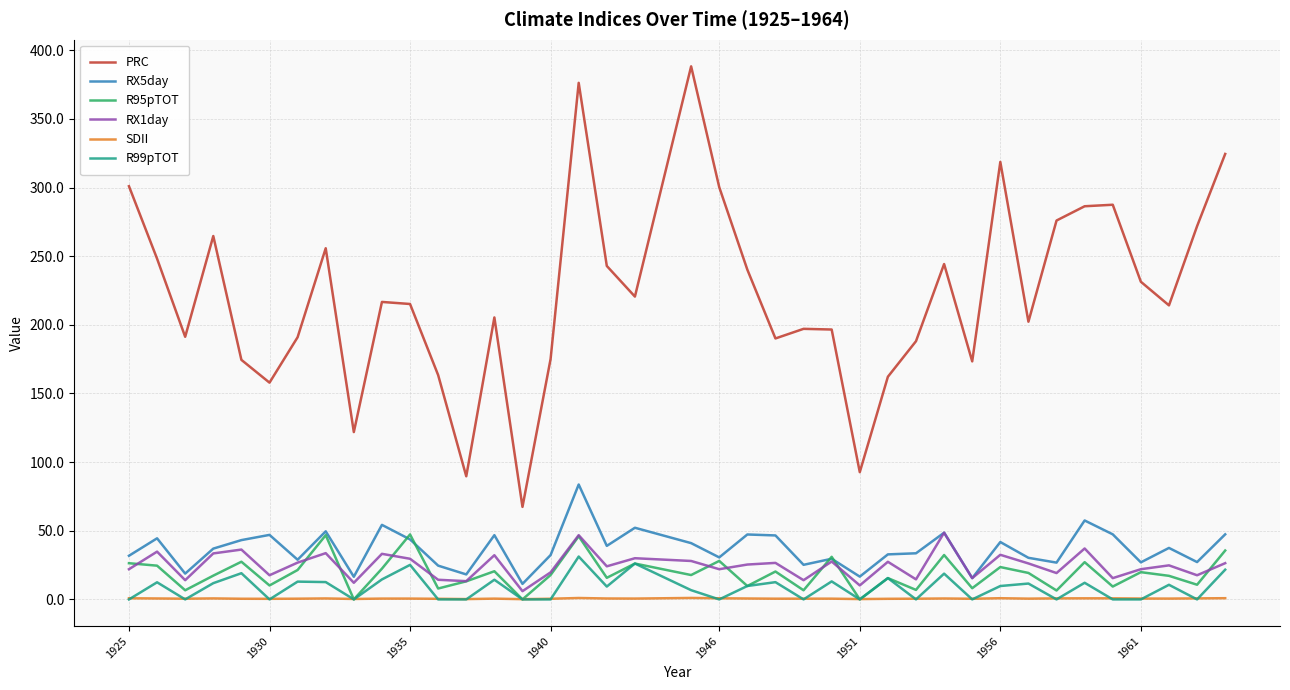

Which series has the widest spread of values?

PRC